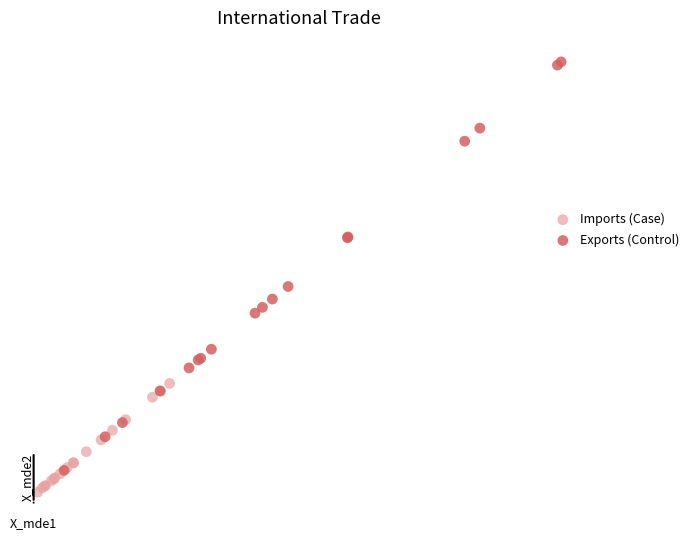

Which series has the largest Y range (max minus min)?

Exports (Control)